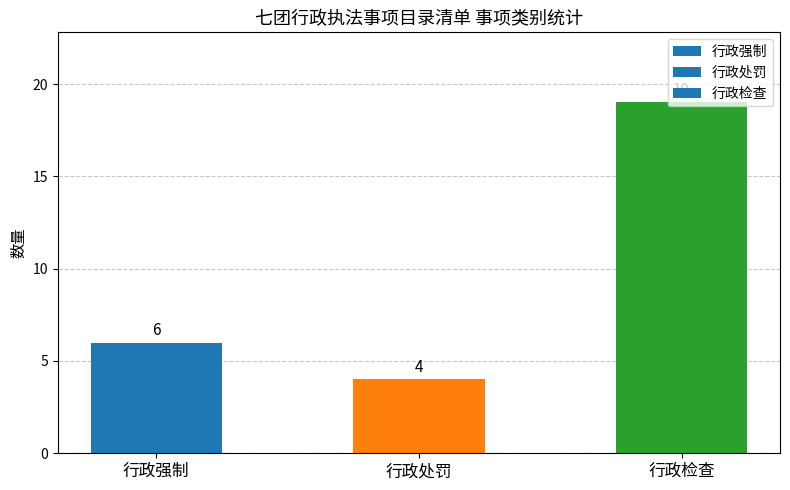

The chart shows a value of 4 at 行政处罚. True or false?

True